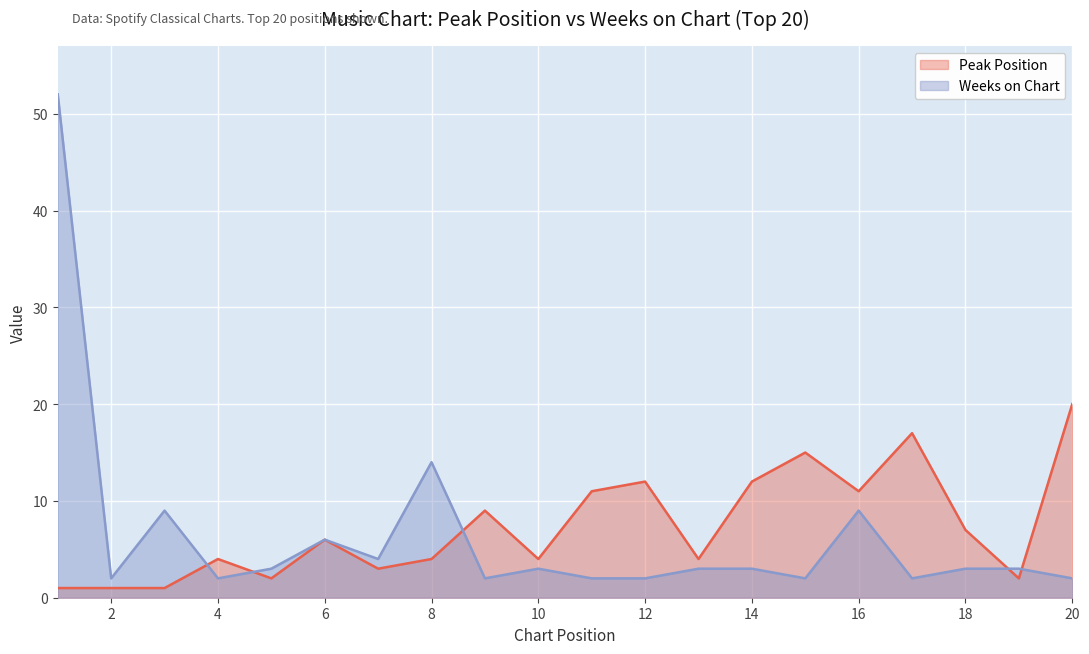

Between which two adjacent categories do Peak Position and Weeks on Chart first intersect?

3 and 4